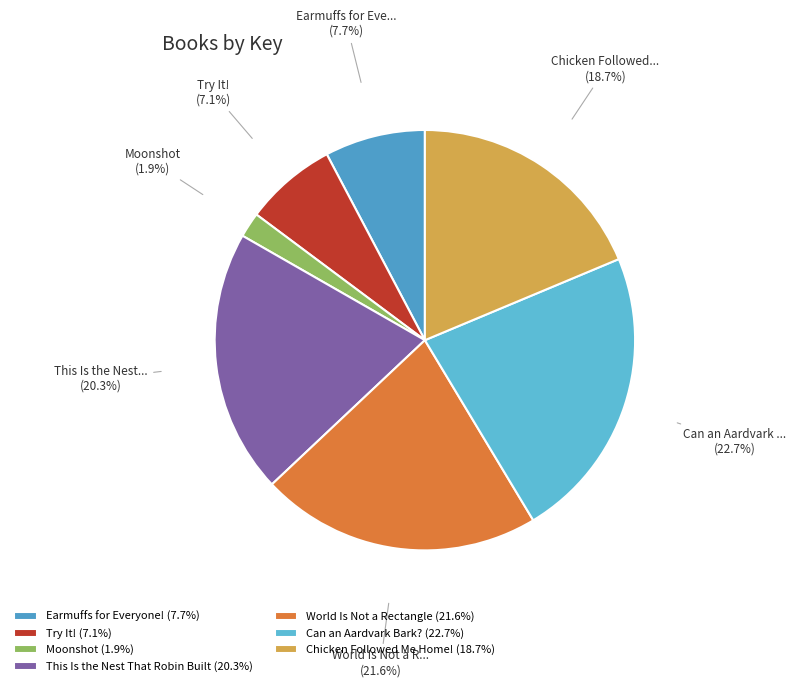

To the nearest percent, what is the difference between the largest and smallest slice percentages?

21%